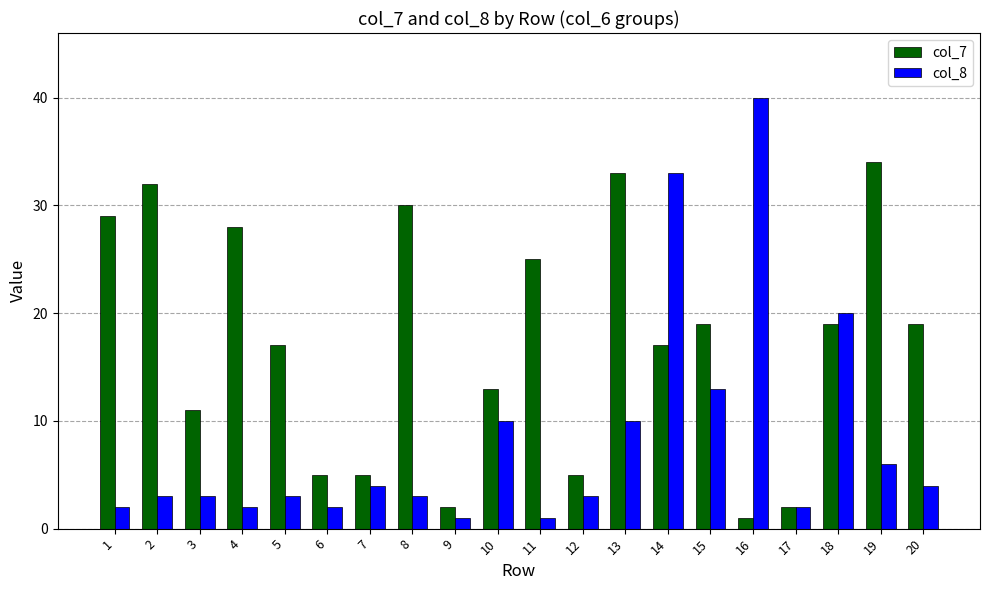

What is the difference between the col_7 values at 16 and 3?

10